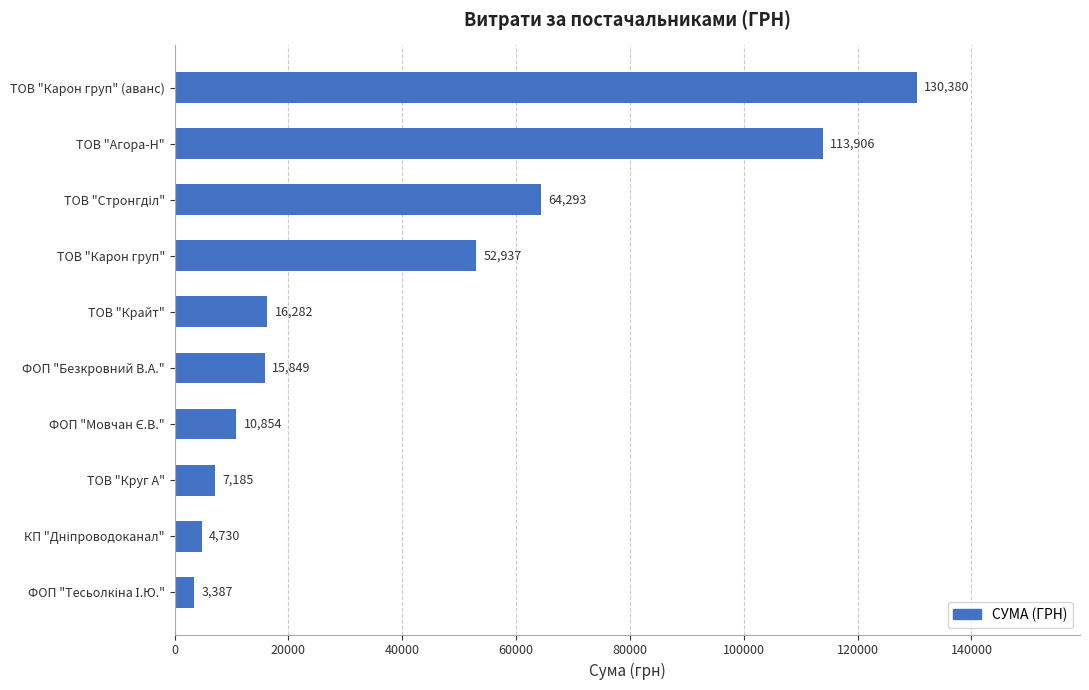

What is the difference between the second highest and second lowest values?

109176.0